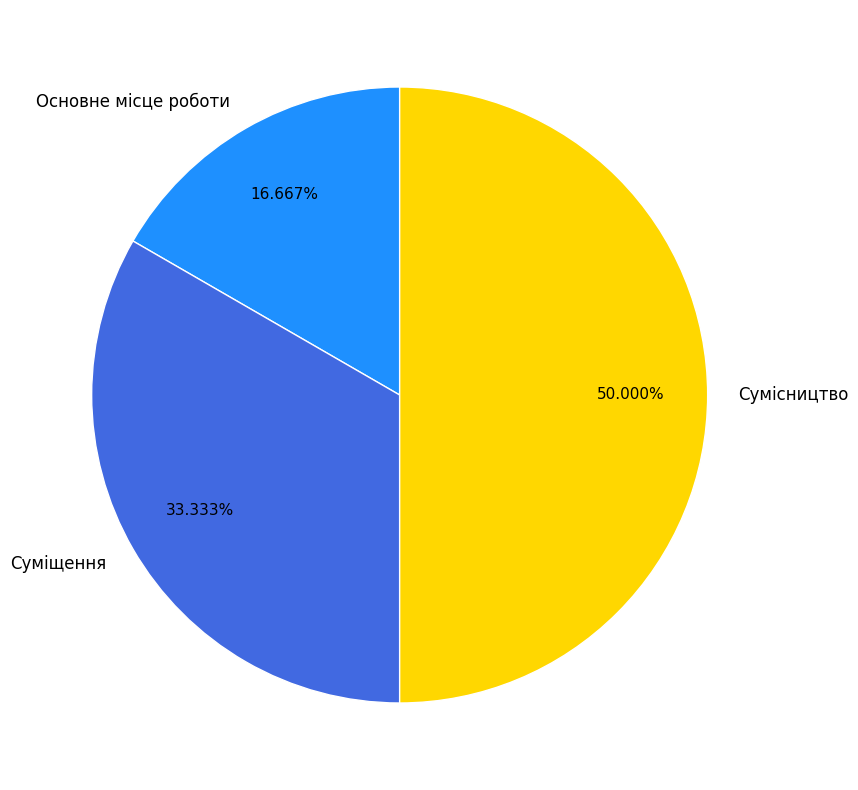

Between Суміщення and Сумісництво, which is larger?

Сумісництво